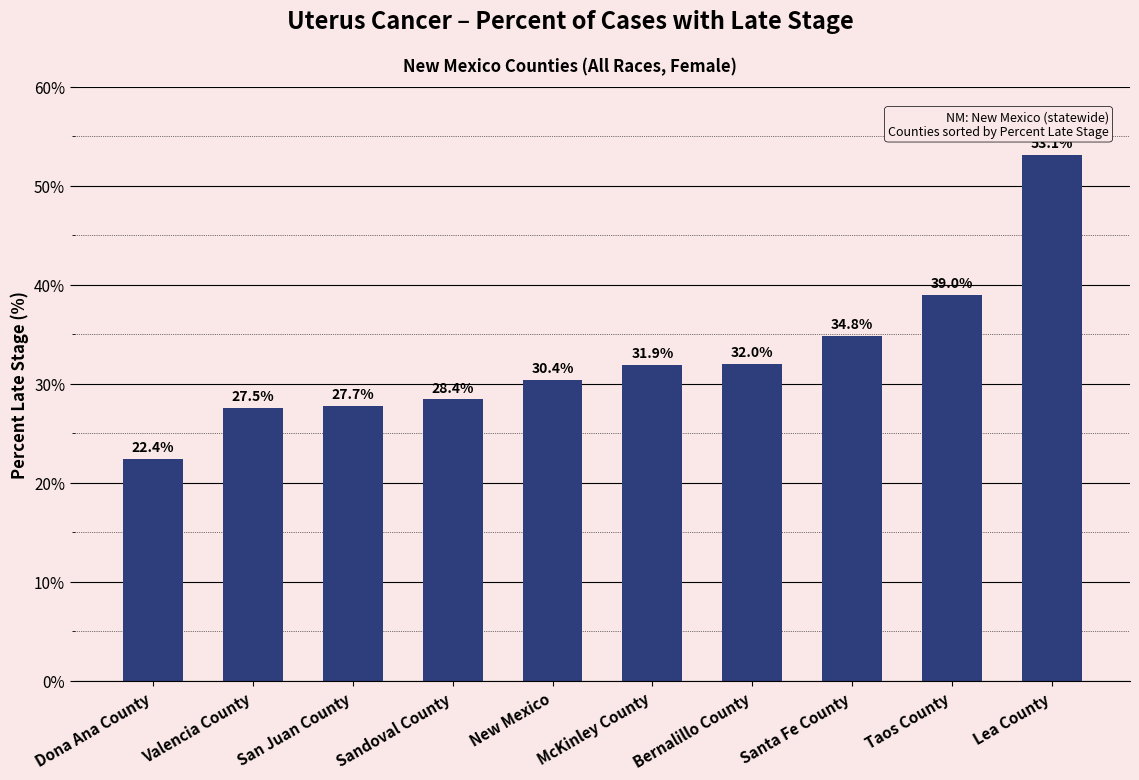

List the labels in order of value, smallest first.

Dona Ana County, Valencia County, San Juan County, Sandoval County, New Mexico, McKinley County, Bernalillo County, Santa Fe County, Taos County, Lea County